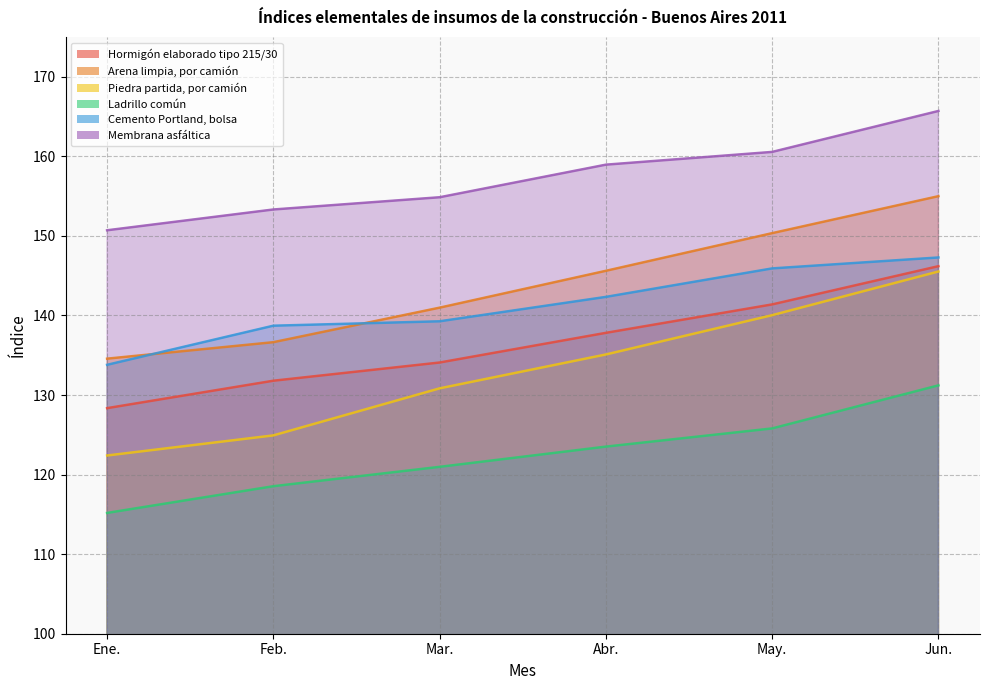

True or false: Cemento Portland, bolsa has more than 1 points higher than both neighbors.

False